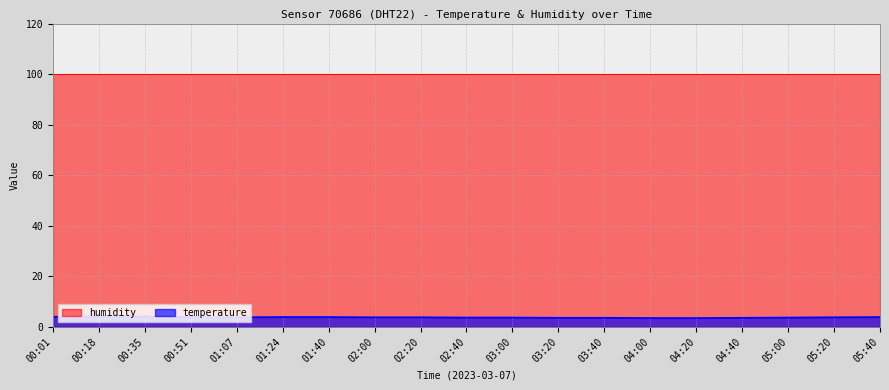

What is the ratio of the value at 04:40 to the value at 02:00?

0.9